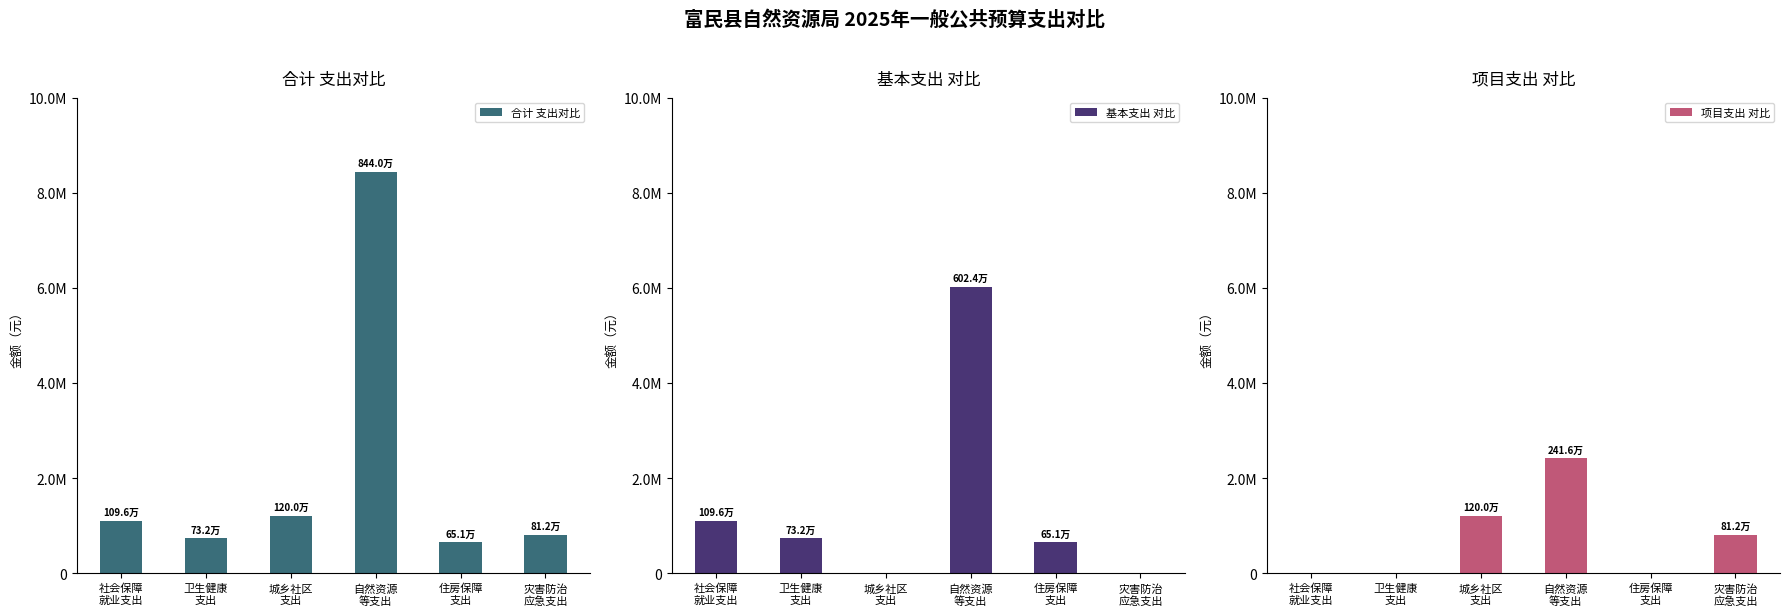

At how many categories does at least one series exceed 7306775?

1